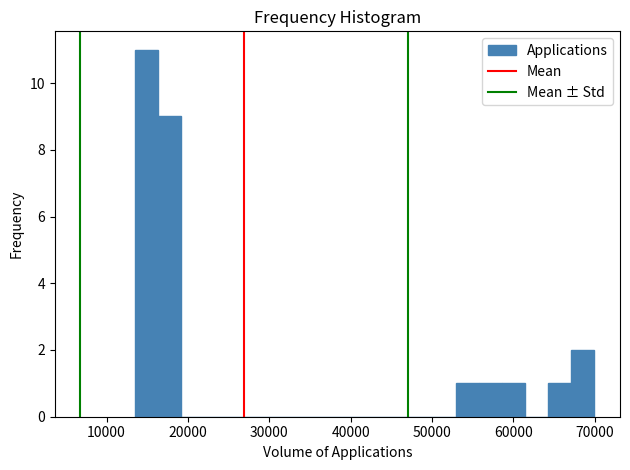

Around what value on the x-axis is the tallest bar? Give the approximate position of its centre, as read against the axis.

15000